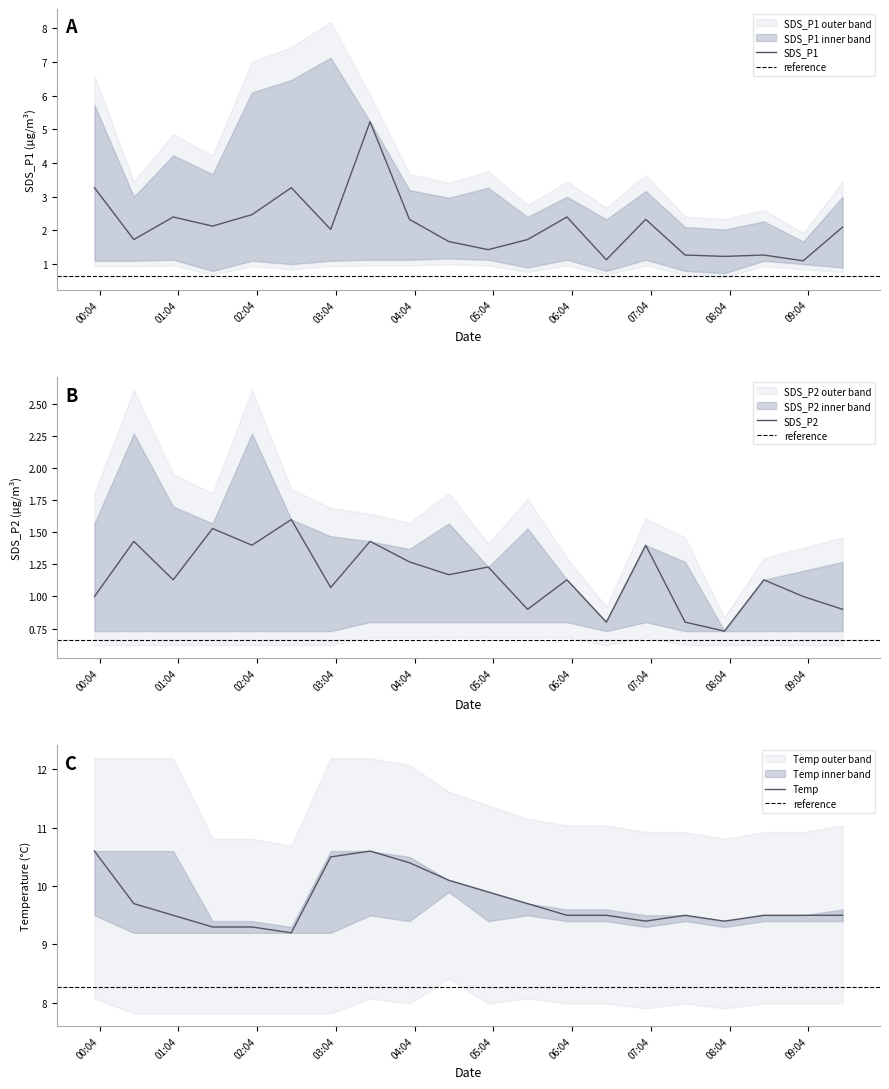

Reading right to left, list all the values displayed in this chart.

SDS_P1: 2021/01/22 09:30=2.1	2021/01/22 09:00=1.1	2021/01/22 08:30=1.3	2021/01/22 08:00=1.2	2021/01/22 07:30=1.3	2021/01/22 07:00=2.3	2021/01/22 06:30=1.1	2021/01/22 06:00=2.4	2021/01/22 05:30=1.7	2021/01/22 05:00=1.4	2021/01/22 04:30=1.7	2021/01/22 04:00=2.3	2021/01/22 03:30=5.2	2021/01/22 03:00=2.0	2021/01/22 02:30=3.3	2021/01/22 02:00=2.5	2021/01/22 01:30=2.1	2021/01/22 01:00=2.4	2021/01/22 00:30=1.7	2021/01/22 00:00=3.3
SDS_P2: 2021/01/22 09:30=0.9	2021/01/22 09:00=1.0	2021/01/22 08:30=1.1	2021/01/22 08:00=0.7	2021/01/22 07:30=0.8	2021/01/22 07:00=1.4	2021/01/22 06:30=0.8	2021/01/22 06:00=1.1	2021/01/22 05:30=0.9	2021/01/22 05:00=1.2	2021/01/22 04:30=1.2	2021/01/22 04:00=1.3	2021/01/22 03:30=1.4	2021/01/22 03:00=1.1	2021/01/22 02:30=1.6	2021/01/22 02:00=1.4	2021/01/22 01:30=1.5	2021/01/22 01:00=1.1	2021/01/22 00:30=1.4	2021/01/22 00:00=1.0
Temp: 2021/01/22 09:30=9.5	2021/01/22 09:00=9.5	2021/01/22 08:30=9.5	2021/01/22 08:00=9.4	2021/01/22 07:30=9.5	2021/01/22 07:00=9.4	2021/01/22 06:30=9.5	2021/01/22 06:00=9.5	2021/01/22 05:30=9.7	2021/01/22 05:00=9.9	2021/01/22 04:30=10.1	2021/01/22 04:00=10.4	2021/01/22 03:30=10.6	2021/01/22 03:00=10.5	2021/01/22 02:30=9.2	2021/01/22 02:00=9.3	2021/01/22 01:30=9.3	2021/01/22 01:00=9.5	2021/01/22 00:30=9.7	2021/01/22 00:00=10.6